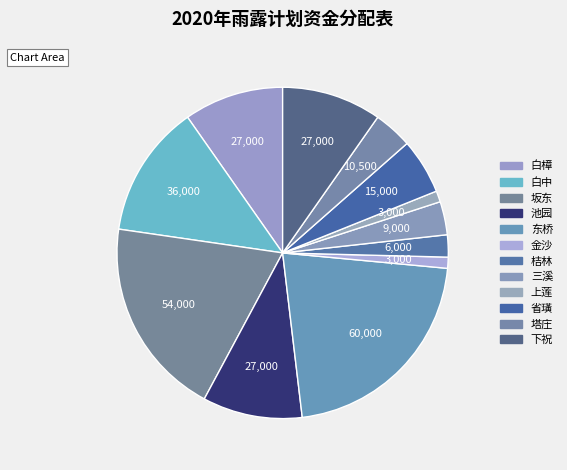

Is it true that 坂东 is 19% of the pie?

True